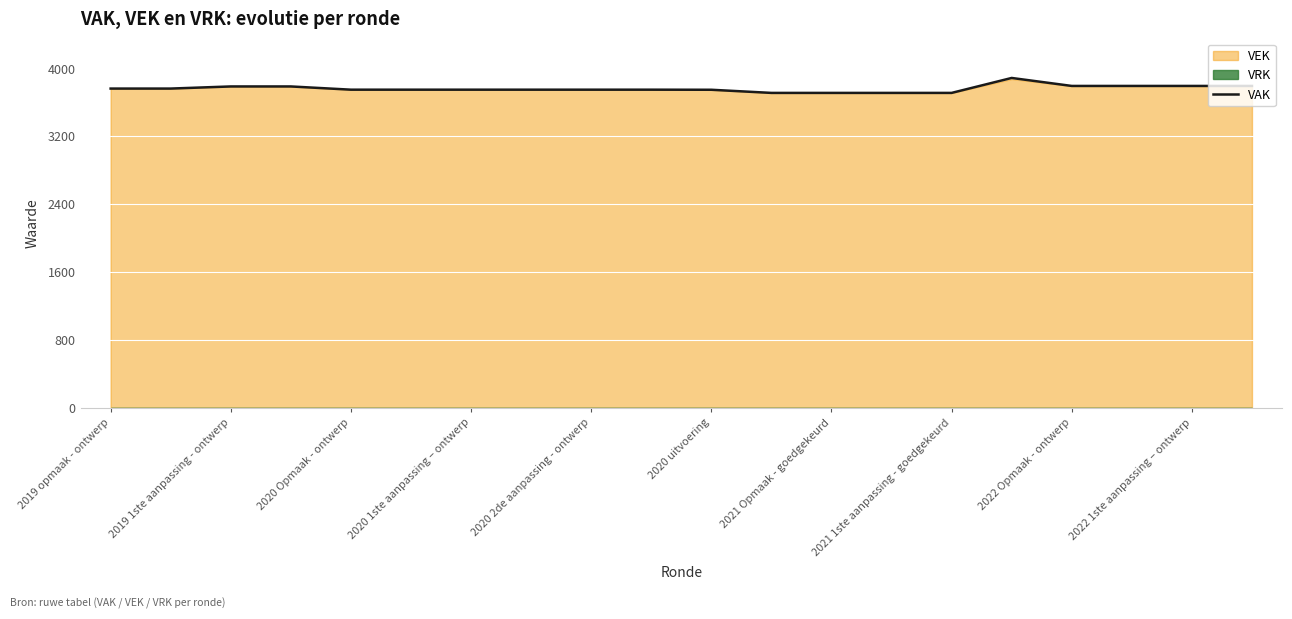

The value of VAK at 2021 1ste aanpassing - goedgekeurd is 3707. True or false?

True